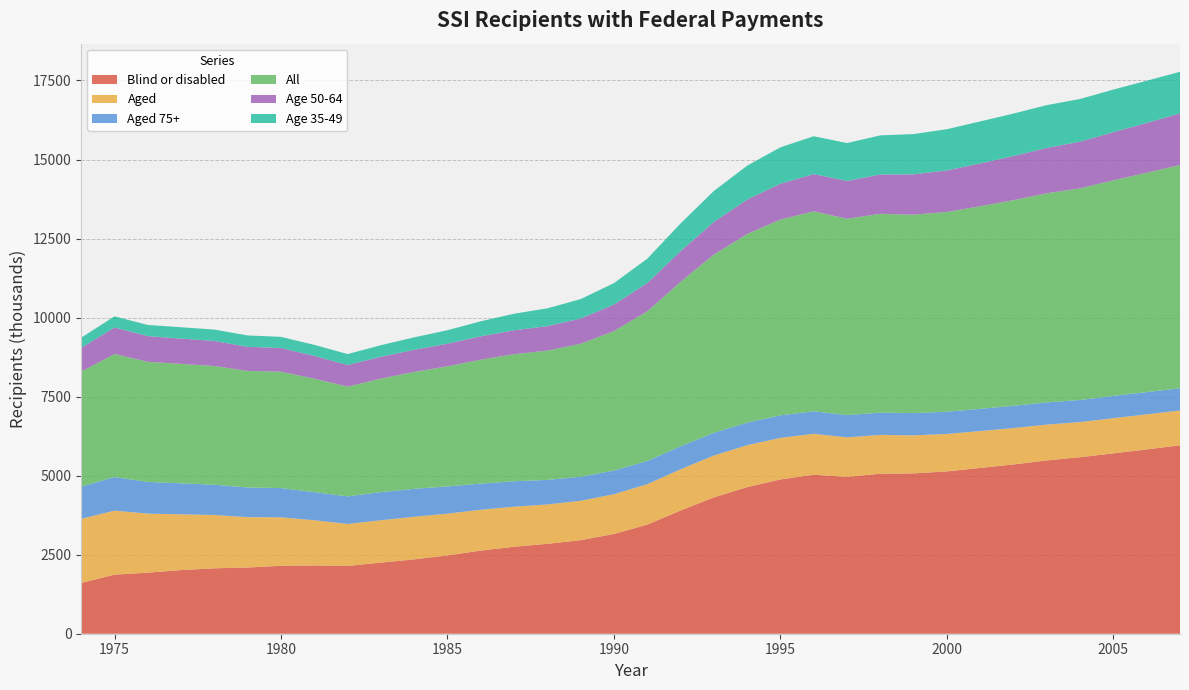

Reading left to right, what are all the values shown in this chart?

Blind or disabled: 1974=1606	1975=1869	1976=1932	1977=2013	1978=2069	1979=2094	1980=2149	1981=2160	1982=2144	1983=2250	1984=2352	1985=2477	1986=2630	1987=2751	1988=2844	1989=2959	1990=3156	1991=3451	1992=3898	1993=4312	1994=4638	1995=4880	1996=5029	1997=4960	1998=5063	1999=5072	2000=5134	2001=5245	2002=5354	2003=5482	2004=5584	2005=5706	2006=5830	2007=5960
Aged: 1974=2029	1975=2025	1976=1867	1977=1765	1978=1686	1979=1593	1980=1533	1981=1430	1982=1329	1983=1339	1984=1347	1985=1322	1986=1291	1987=1268	1988=1245	1989=1247	1990=1257	1991=1279	1992=1304	1993=1324	1994=1326	1995=1315	1996=1296	1997=1251	1998=1226	1999=1203	2000=1186	2001=1165	2002=1152	2003=1133	2004=1111	2005=1113	2006=1109	2007=1101
Aged 75+: 1974=1019	1975=1062	1976=1003	1977=980	1978=958	1979=938	1980=925	1981=888	1982=871	1983=890	1984=884	1985=860	1986=827	1987=804	1988=777	1989=760	1990=749	1991=736	1992=727	1993=720	1994=716	1995=713	1996=711	1997=704	1998=705	1999=704	2000=703	2001=703	2002=705	2003=703	2004=699	2005=705	2006=704	2007=704
All: 1974=3635	1975=3893	1976=3799	1977=3778	1978=3755	1979=3687	1980=3682	1981=3590	1982=3473	1983=3590	1984=3699	1985=3799	1986=3922	1987=4019	1988=4089	1989=4206	1990=4412	1991=4730	1992=5202	1993=5636	1994=5965	1995=6194	1996=6326	1997=6212	1998=6289	1999=6275	2000=6320	2001=6410	2002=6505	2003=6614	2004=6695	2005=6819	2006=6939	2007=7061
Age 50-64: 1974=756	1975=838	1976=813	1977=800	1978=791	1979=764	1980=750	1981=720	1982=683	1983=692	1984=700	1985=717	1986=739	1987=756	1988=774	1989=799	1990=840	1991=897	1992=970	1993=1034	1994=1089	1995=1134	1996=1176	1997=1198	1998=1243	1999=1278	2000=1313	2001=1353	2002=1394	2003=1436	2004=1476	2005=1523	2006=1575	2007=1634
Age 35-49: 1974=321	1975=352	1976=352	1977=358	1978=361	1979=359	1980=351	1981=349	1982=346	1983=366	1984=393	1985=426	1986=475	1987=524	1988=564	1989=613	1990=677	1991=769	1992=877	1993=979	1994=1071	1995=1150	1996=1198	1997=1196	1998=1238	1999=1274	2000=1303	2001=1329	2002=1344	2003=1353	2004=1350	2005=1347	2006=1334	2007=1316